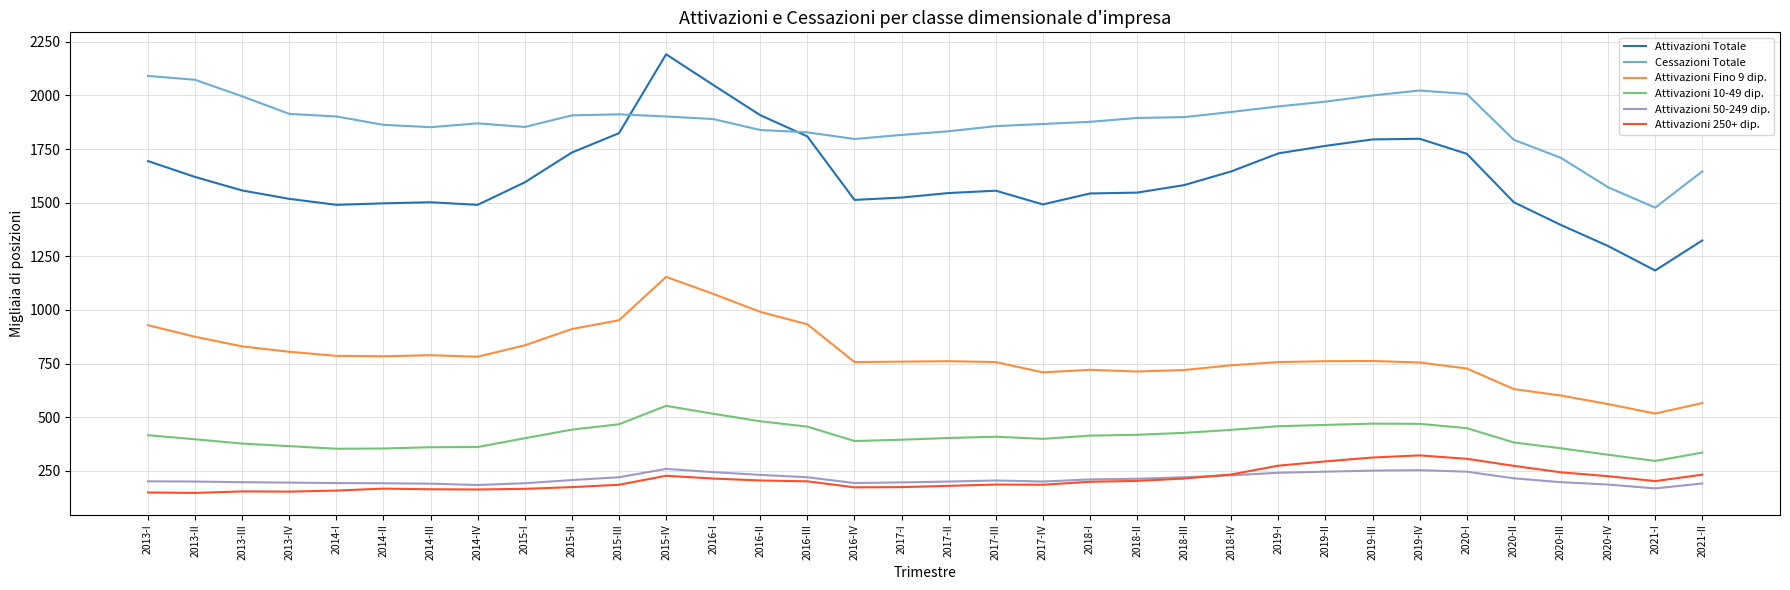

What is the average value of the Attivazioni 250+ dip. series?

208